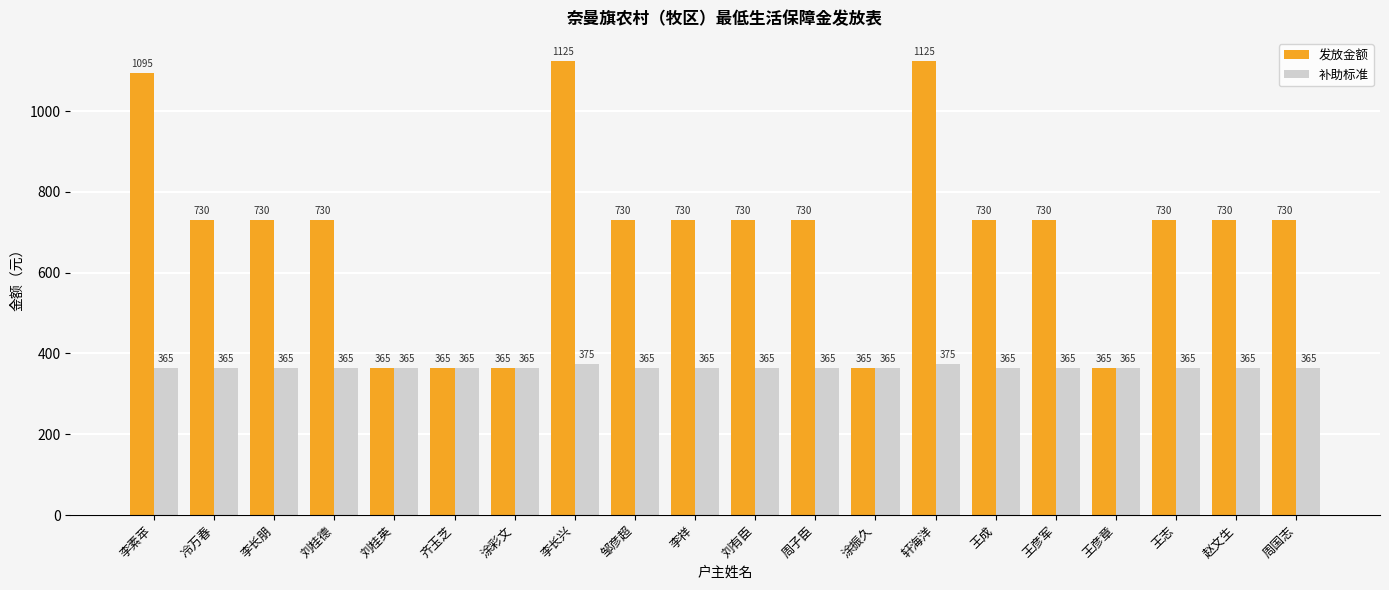

How many bars are there in each group?

2